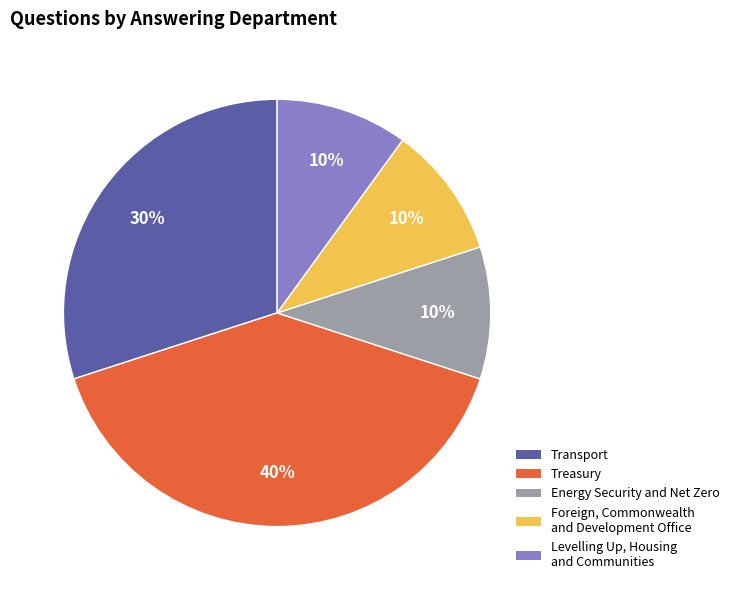

Is there a majority slice in this chart?

No